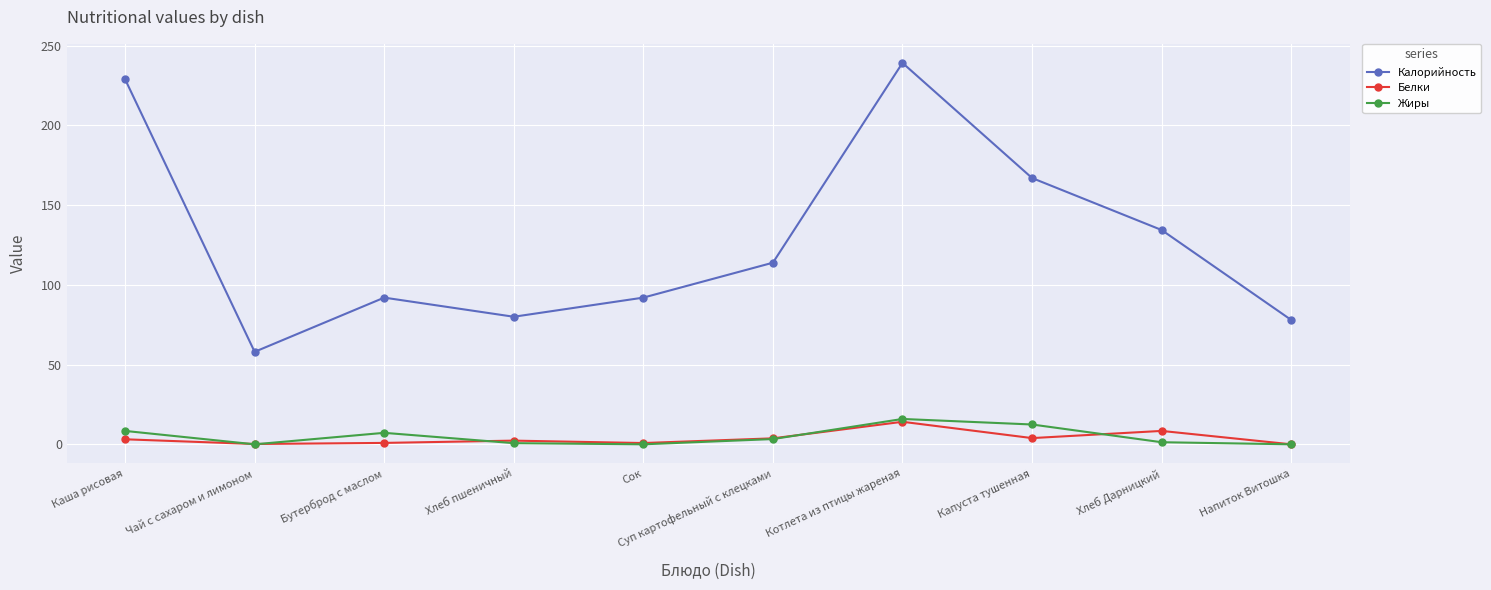

What is the maximum value for Белки?

14.1